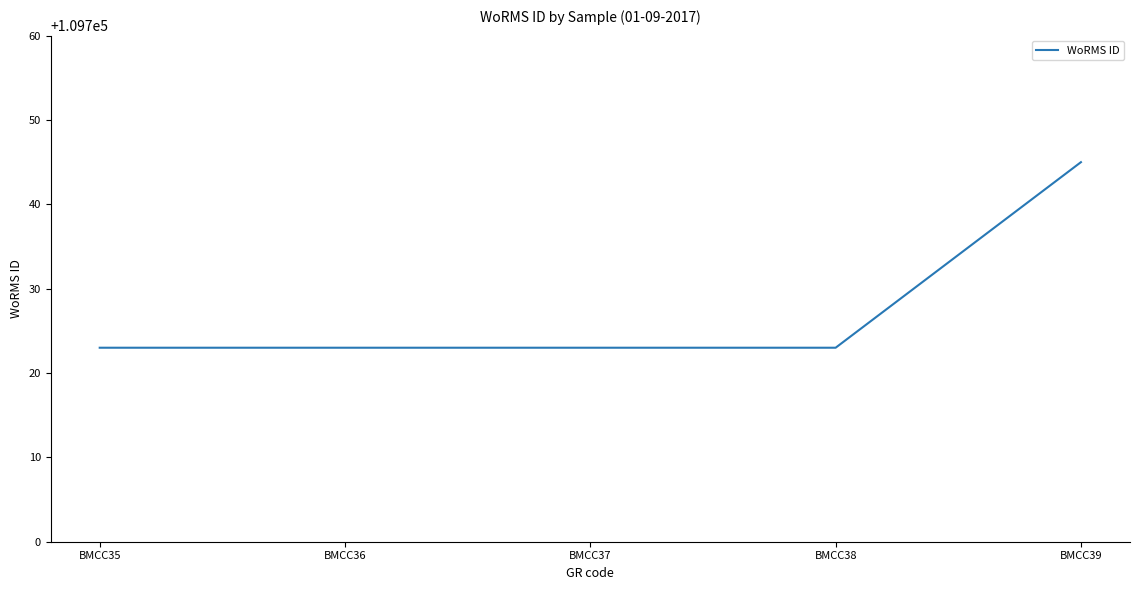

Does the chart have visible grid lines?

No